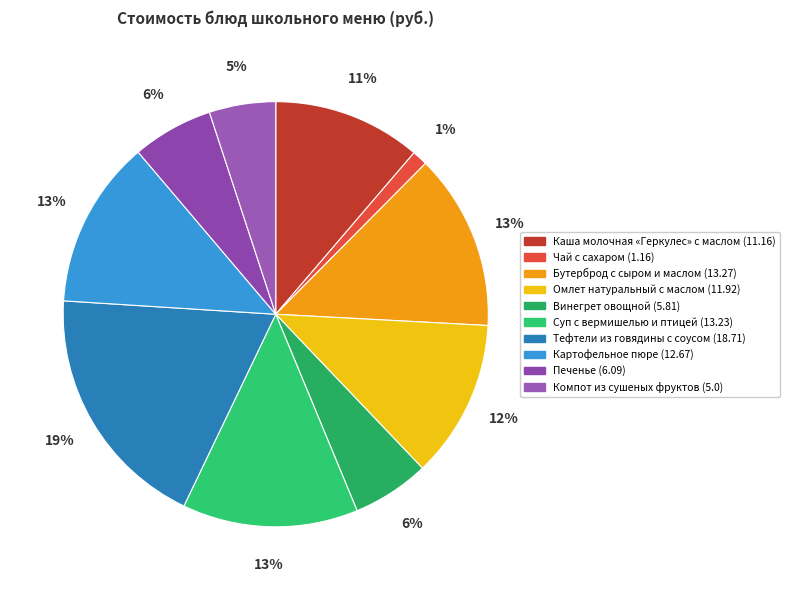

Is it true that Суп с вермишелью и птицей is 24% of the pie?

False